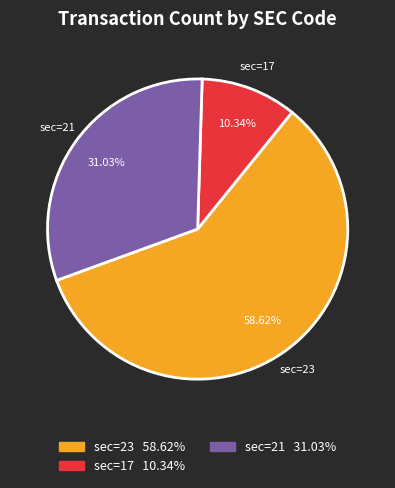

To the nearest percent, what is the difference between the largest and smallest slice percentages?

48%